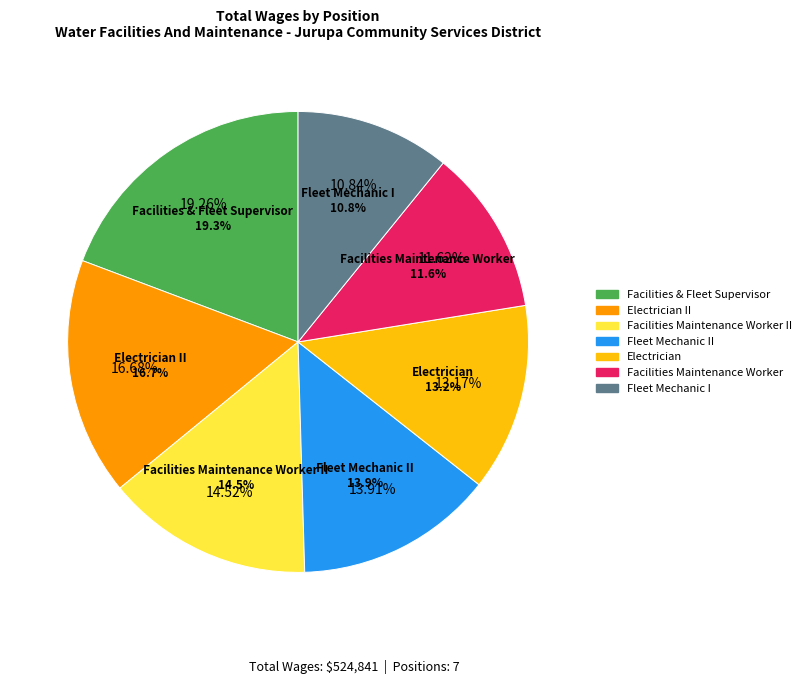

Is it true that Fleet Mechanic I is 11% of the pie?

True